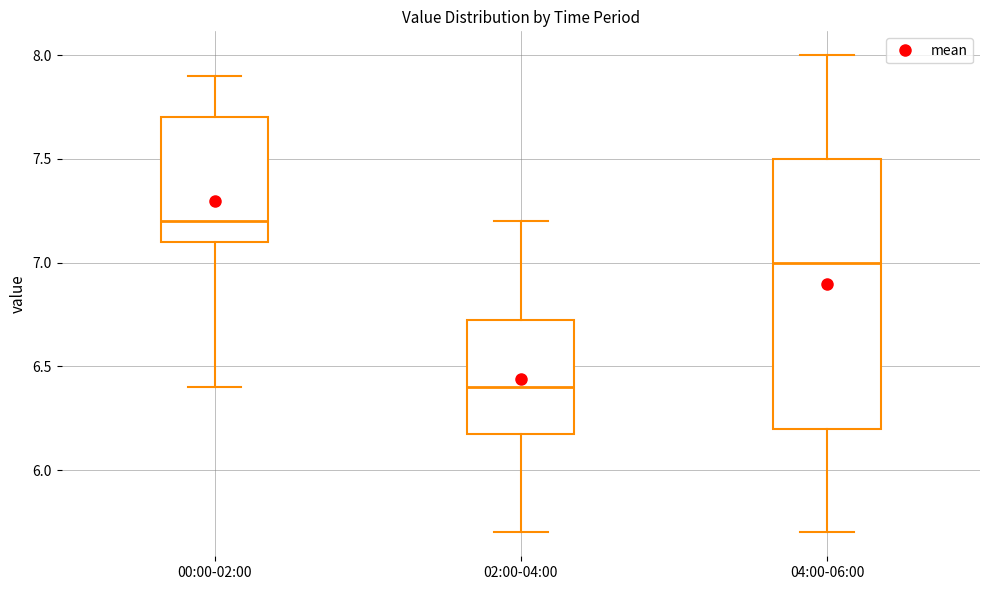

Reading left to right, read every box against the y-axis: the position of its median line, the range the box covers, and the ends of its whiskers. The values are not printed on the chart, so give them approximately, as read against the axis.

00:00-02:00: median 7.20, box 7.10 to 7.70, whiskers 6.40 to 7.90
02:00-04:00: median 6.40, box 6.20 to 6.75, whiskers 5.70 to 7.20
04:00-06:00: median 7.00, box 6.20 to 7.50, whiskers 5.70 to 8.00